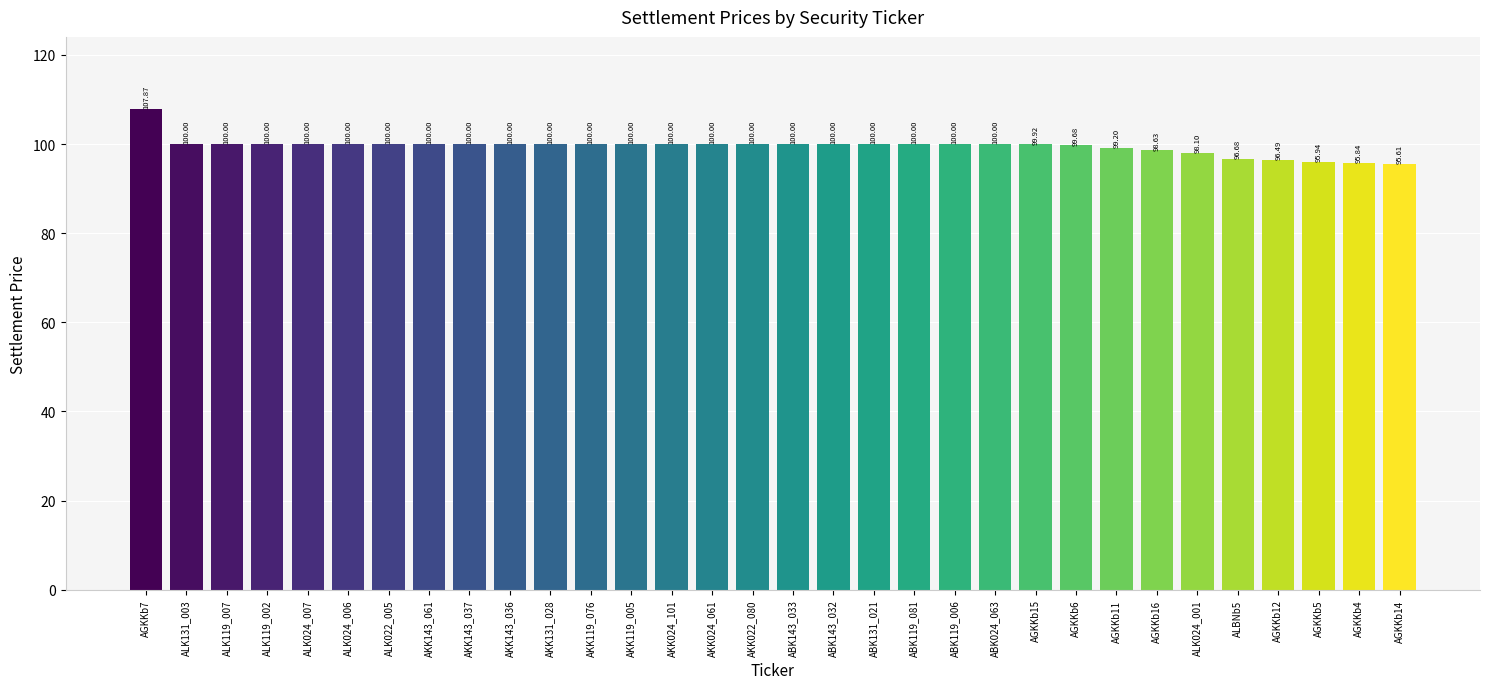

Approximately how many times larger is the value at ABK119_081 compared to AKK131_028?

1.0